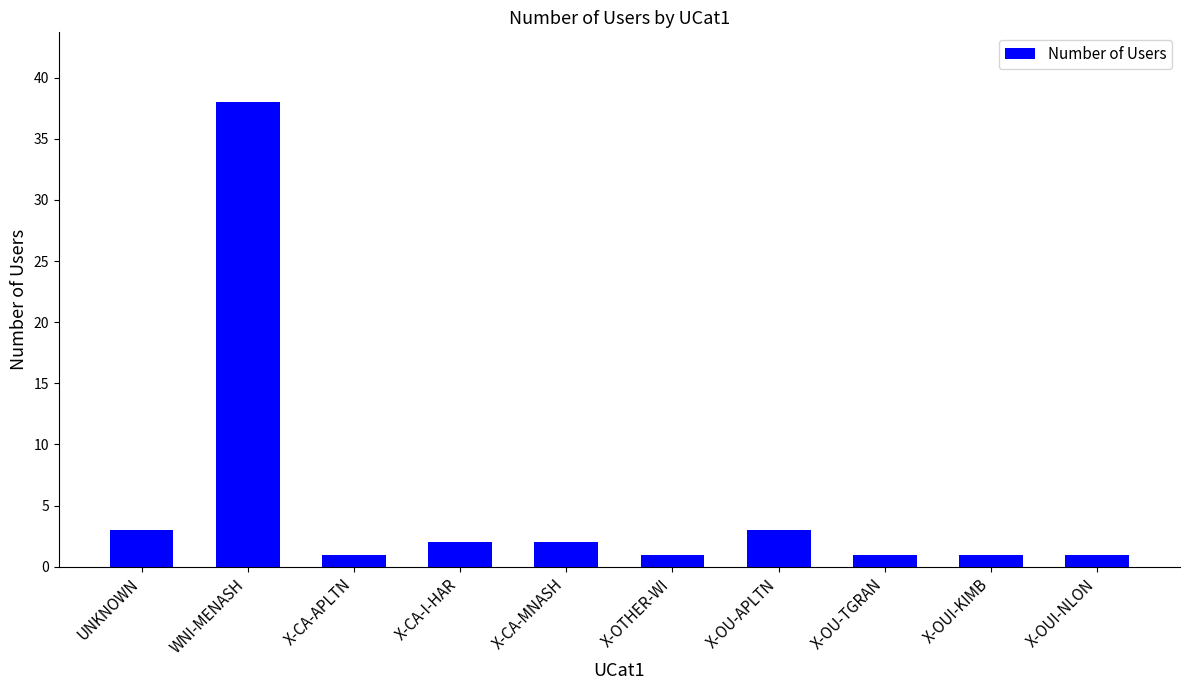

The value at X-CA-I-HAR is 2. True or false?

True